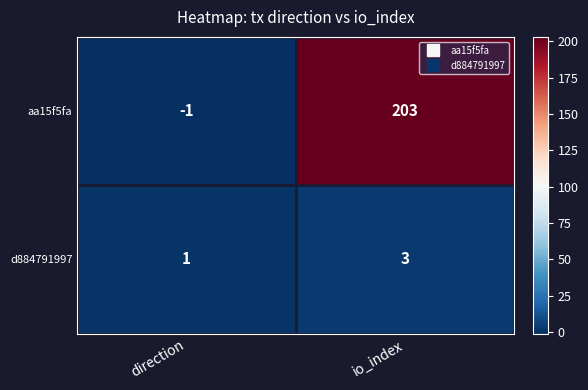

Which series has the largest total across all categories?

aa15f5fa